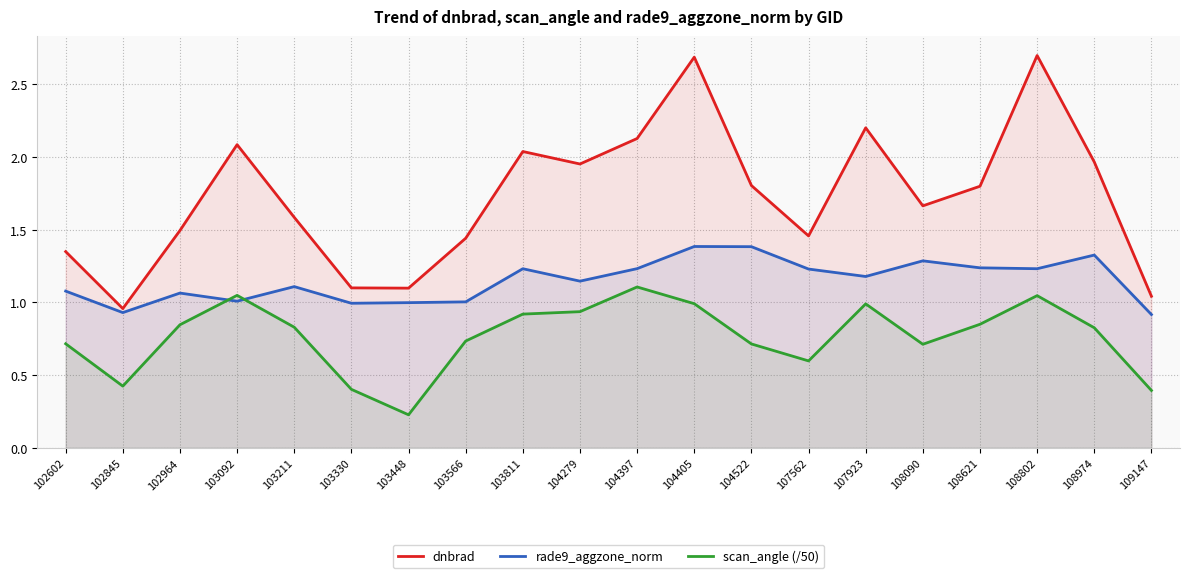

True or false: dnbrad and rade9_aggzone_norm intersect in this chart.

False